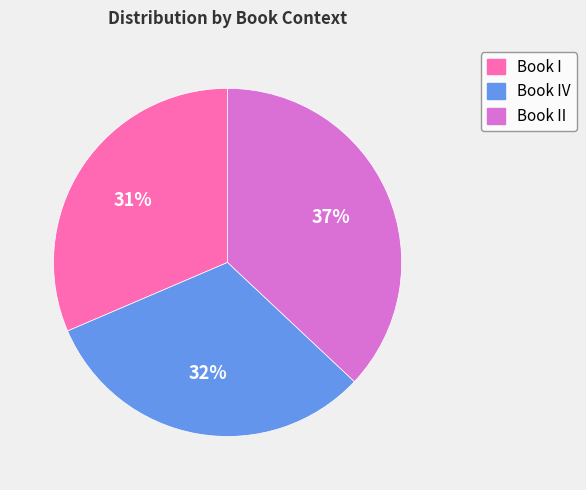

Is it true that Book IV is 43% of the pie?

False